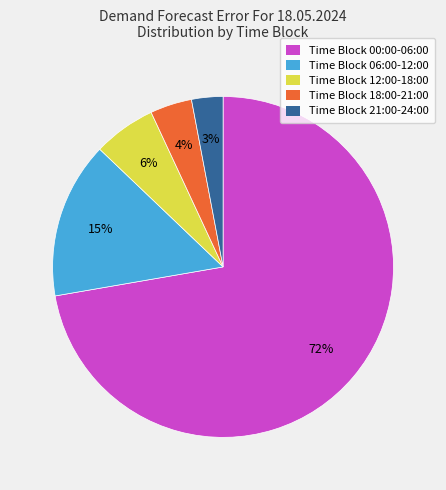

Rank the categories by value from highest to lowest.

Time Block 00:00-06:00, Time Block 06:00-12:00, Time Block 12:00-18:00, Time Block 18:00-21:00, Time Block 21:00-24:00